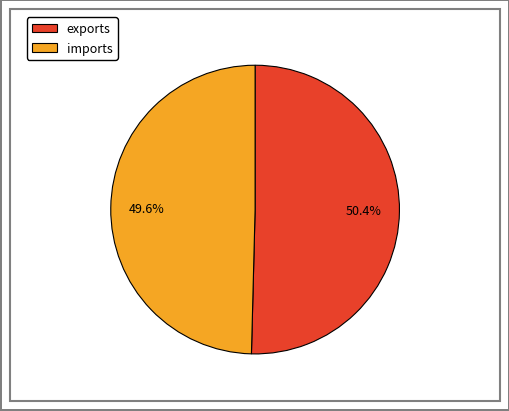

Which category has the smallest portion of the pie?

imports